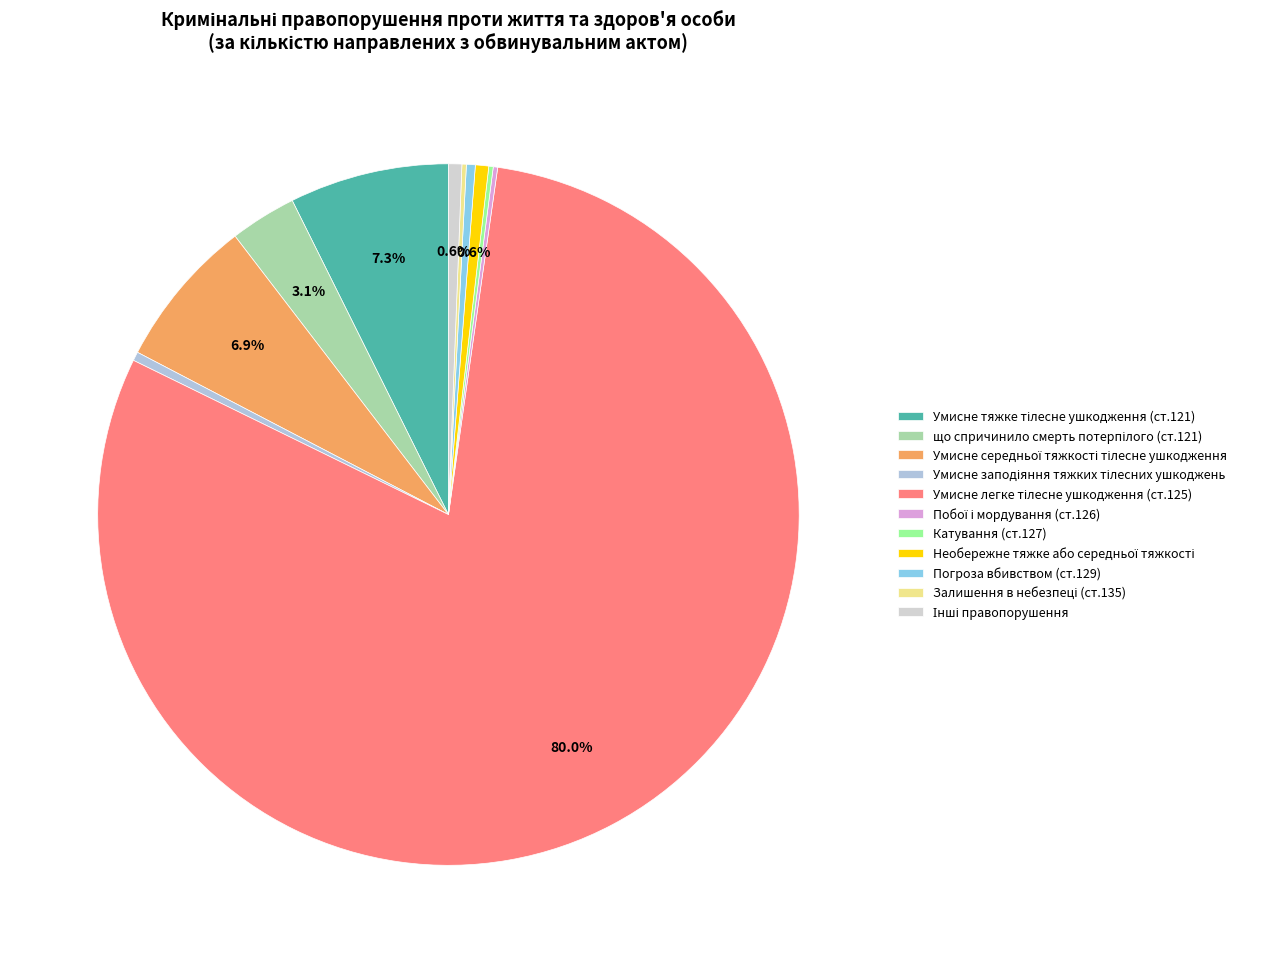

What is the largest slice in the pie chart?

Умисне легке тілесне ушкодження (ст.125)